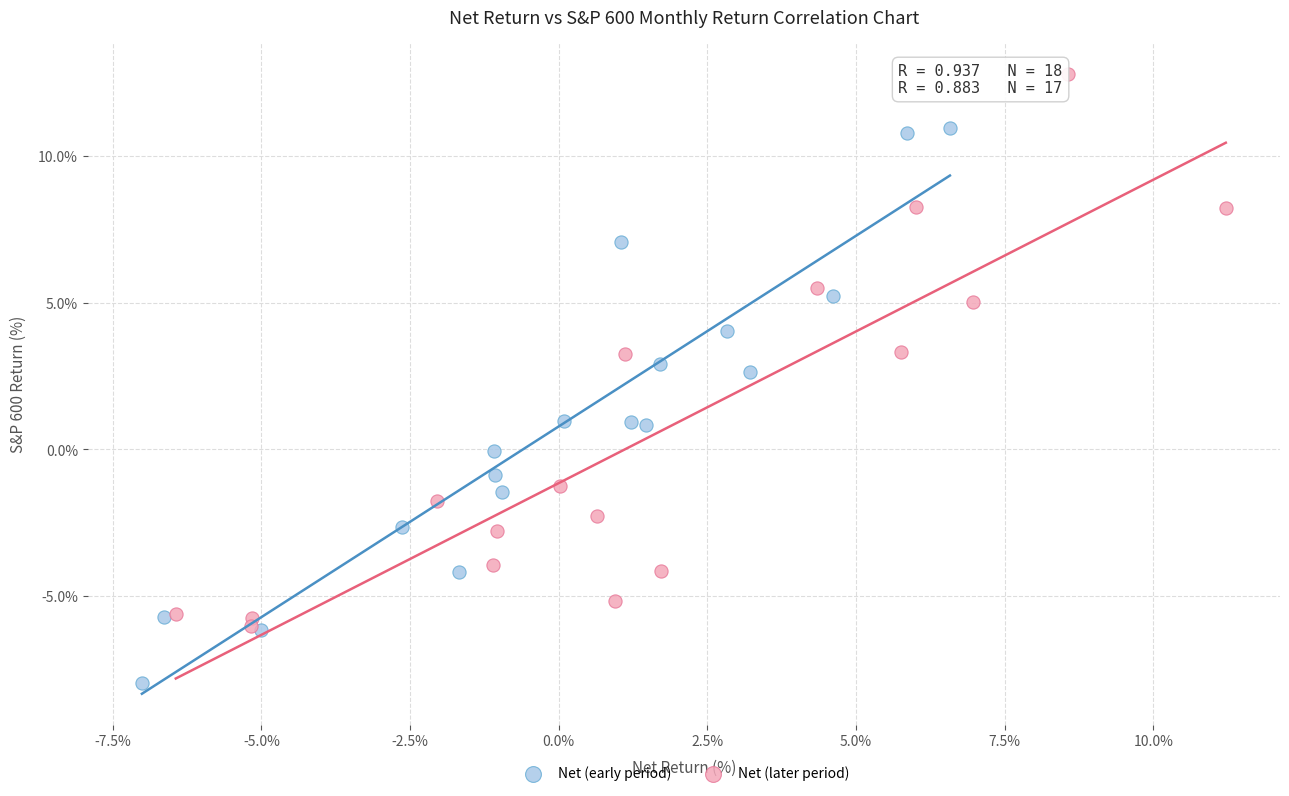

What are all the series names shown in the legend?

Net (early period), Net (later period)